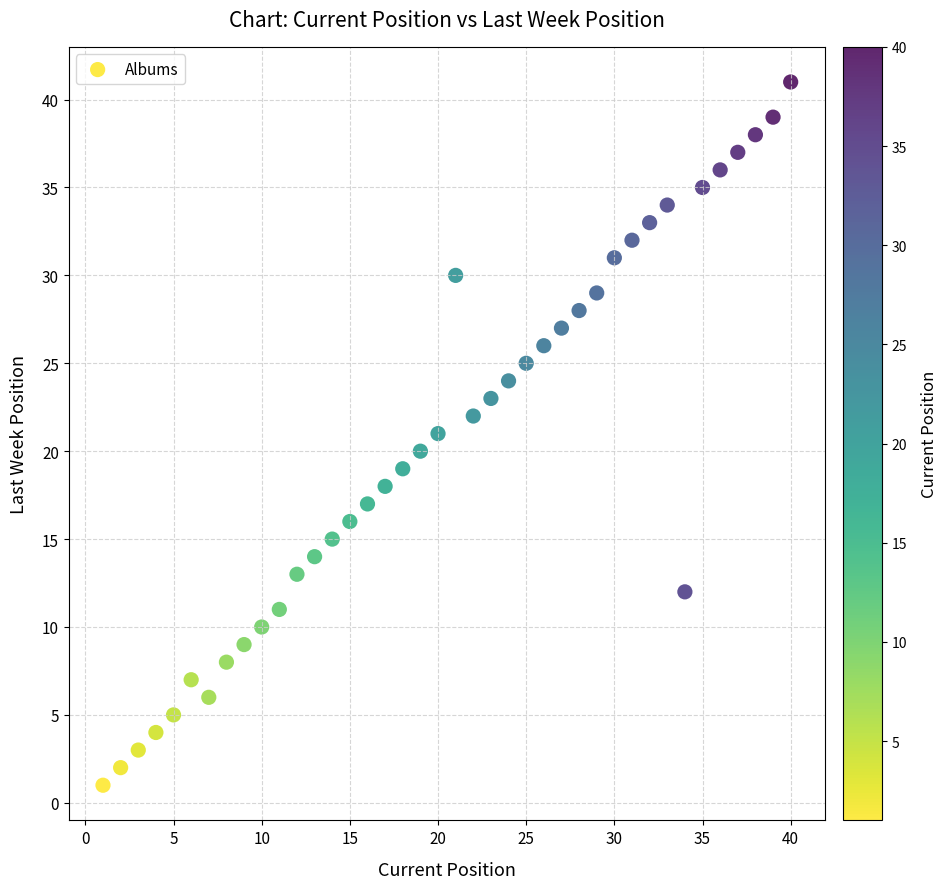

What is the range of Y values (max minus min)?

40